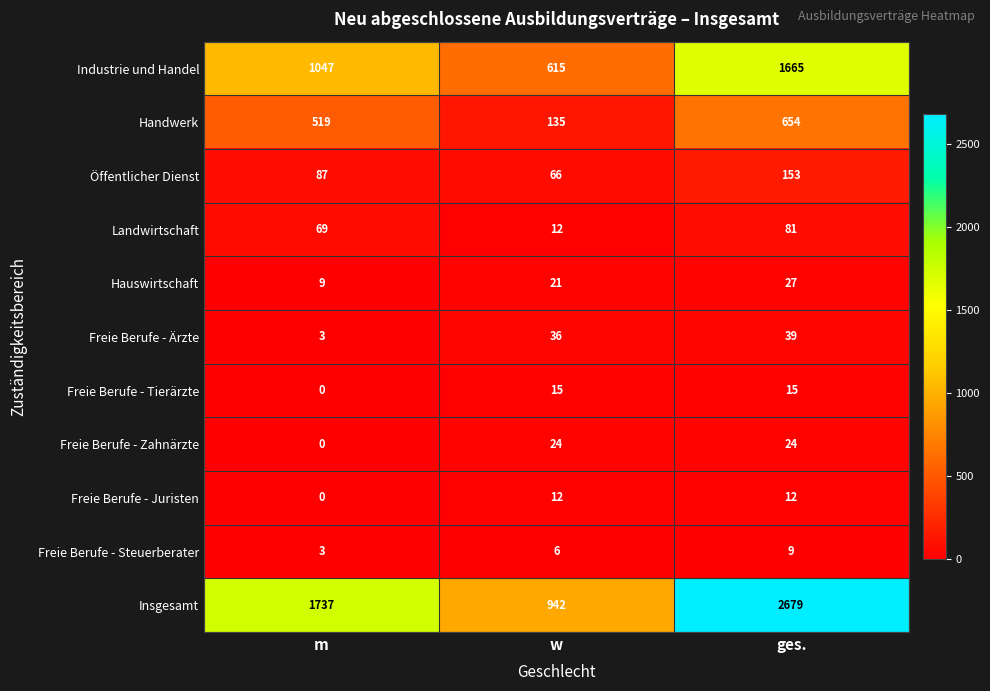

What is the sum of the Freie Berufe - Steuerberater values at ges. and m?

12